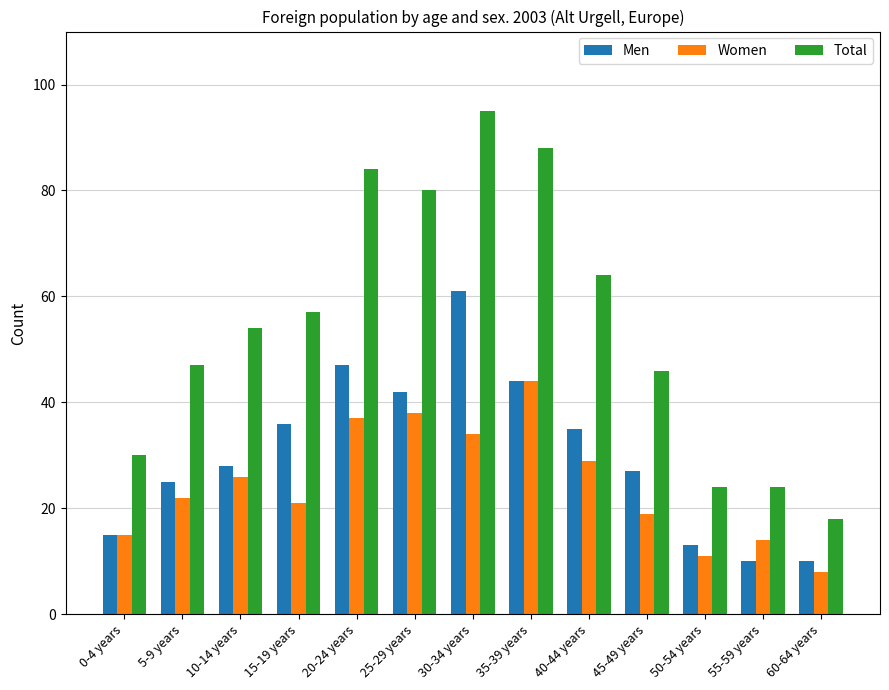

What are all the series names shown in the legend?

Men, Women, Total